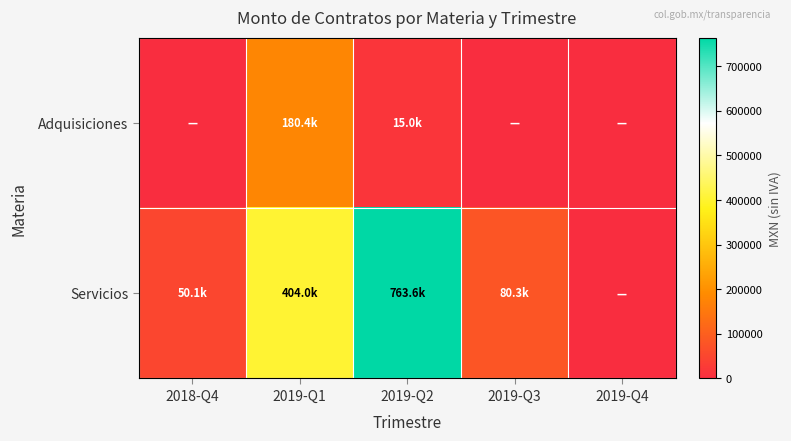

What is the spread (max minus min) of values at 2019-Q1?

223642.1